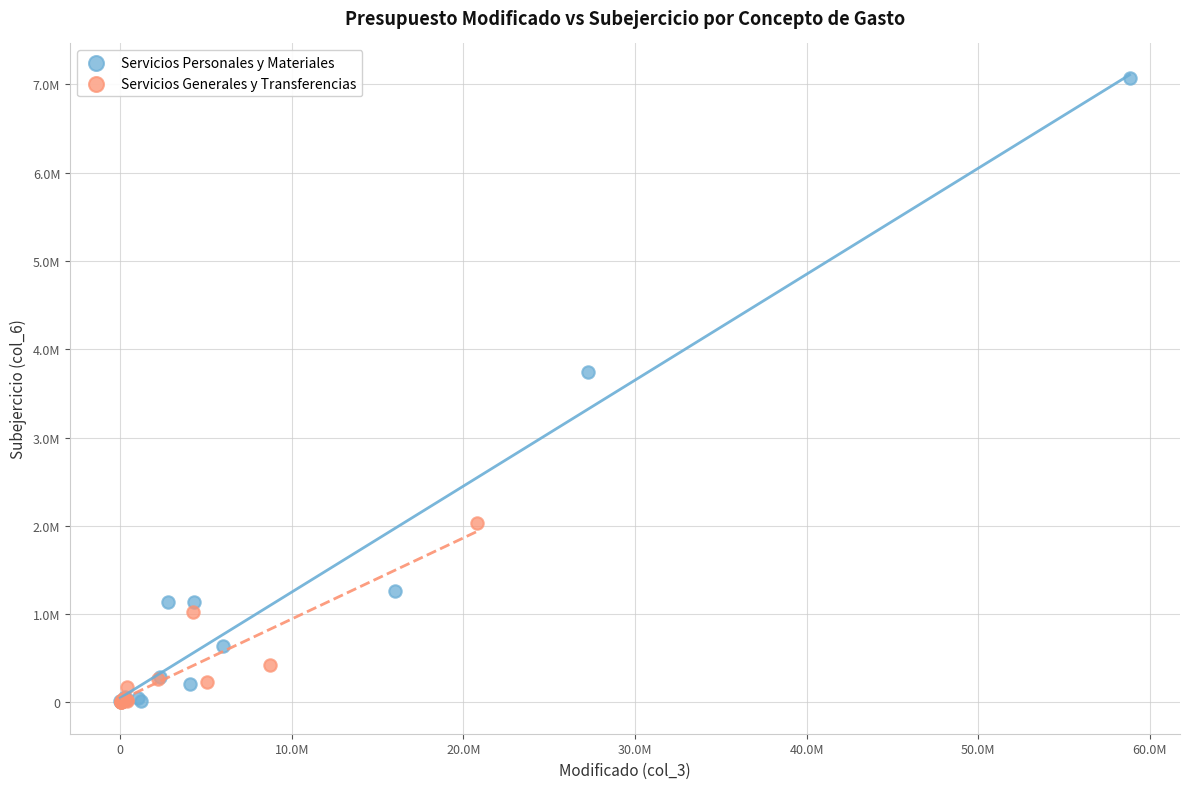

Which series has the largest Y range (max minus min)?

Servicios Personales y Materiales